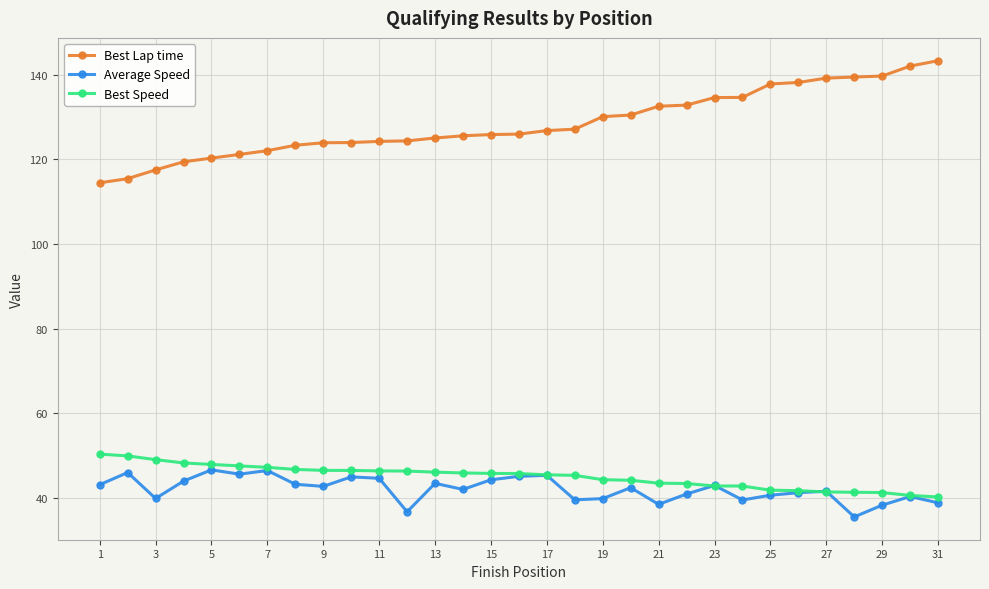

True or false: Average Speed has more than 2 interior local peaks.

True